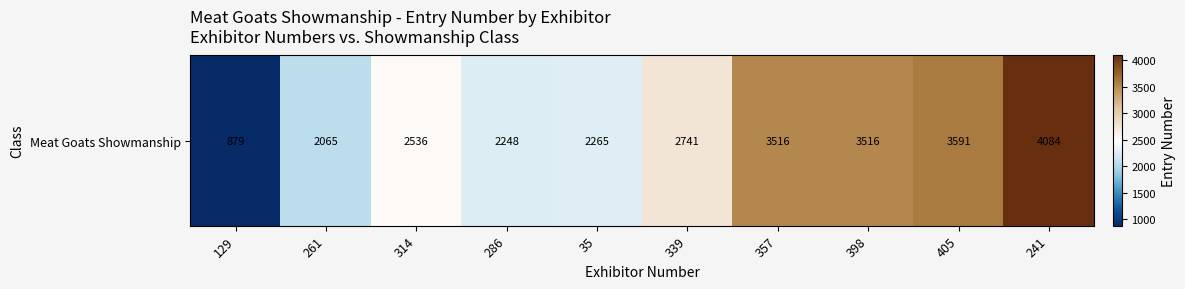

How many values are below 2741?

5